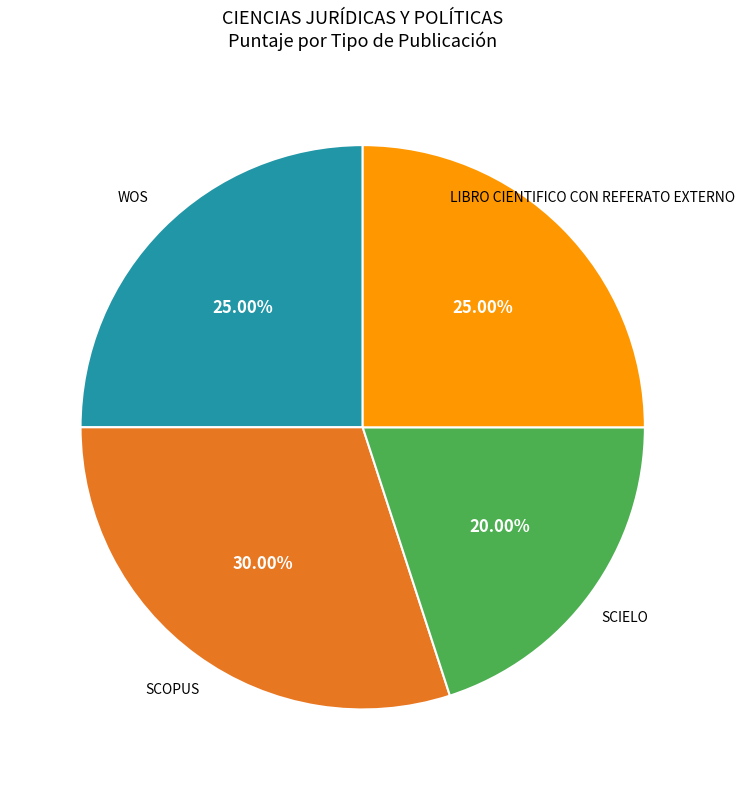

Is there a majority slice in this chart?

No